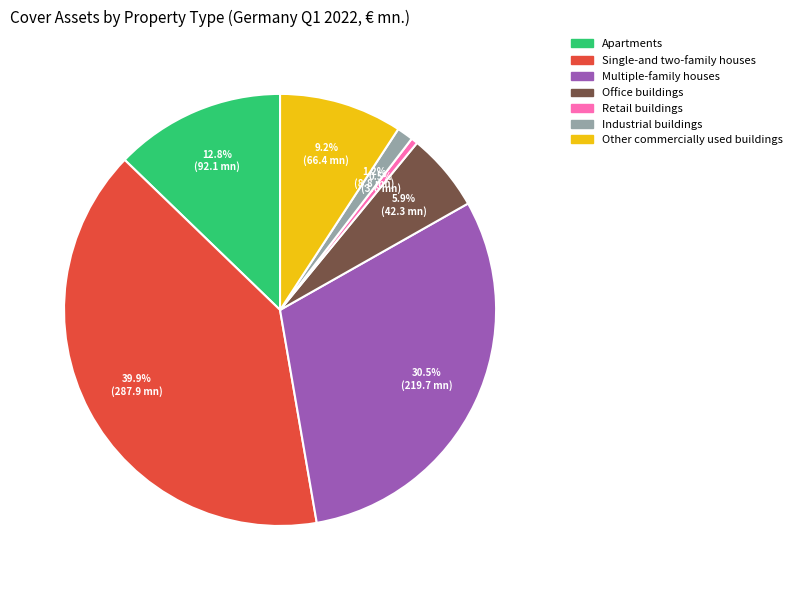

Does Apartments account for over 50% of the chart?

No